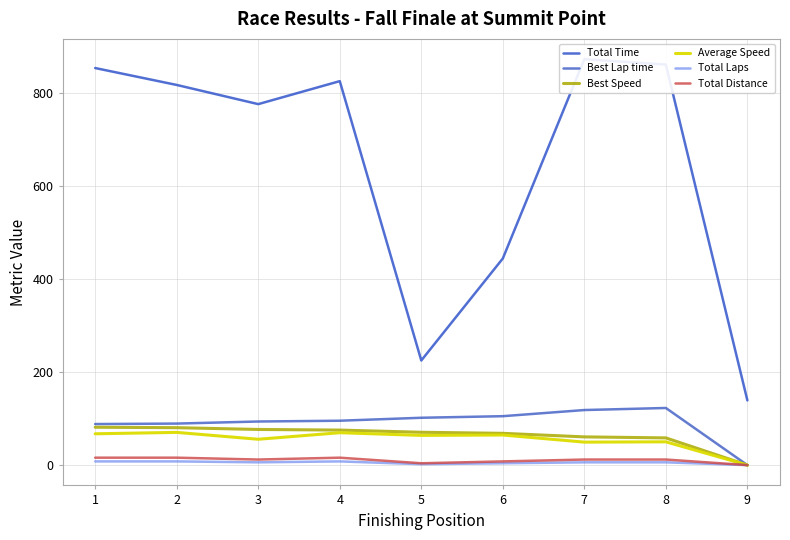

What is the value of the Total Time point at the 4th from the left?

826.1